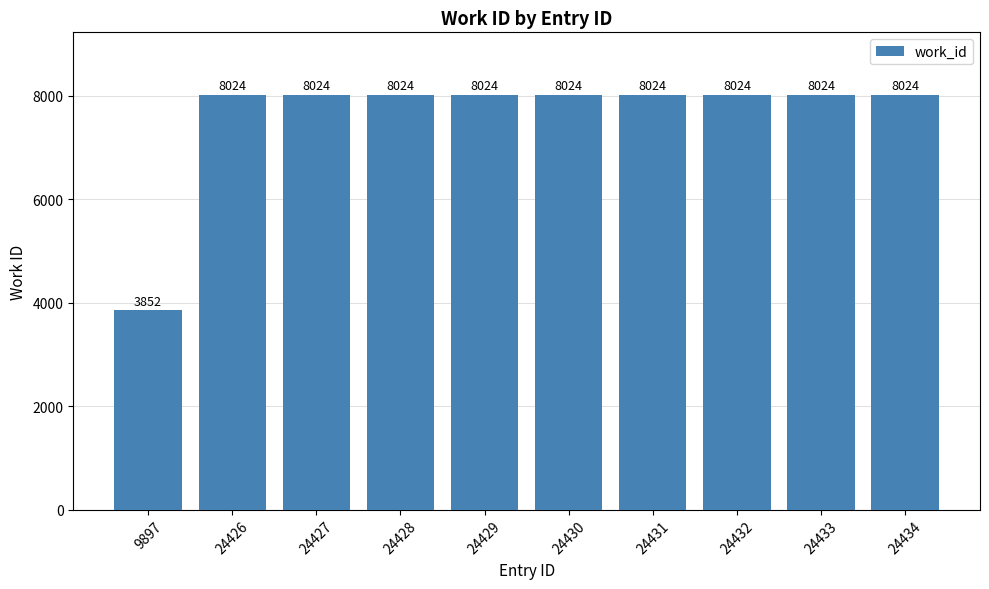

What is the ratio of the value at 24434 to the value at 9897?

2.1